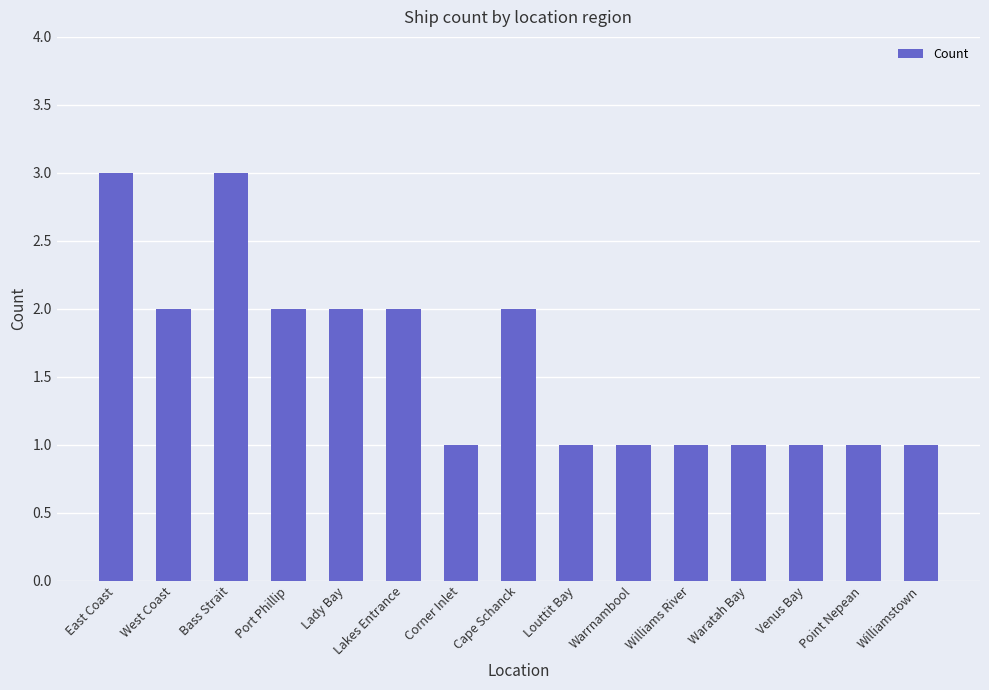

How many bars are there in total?

15